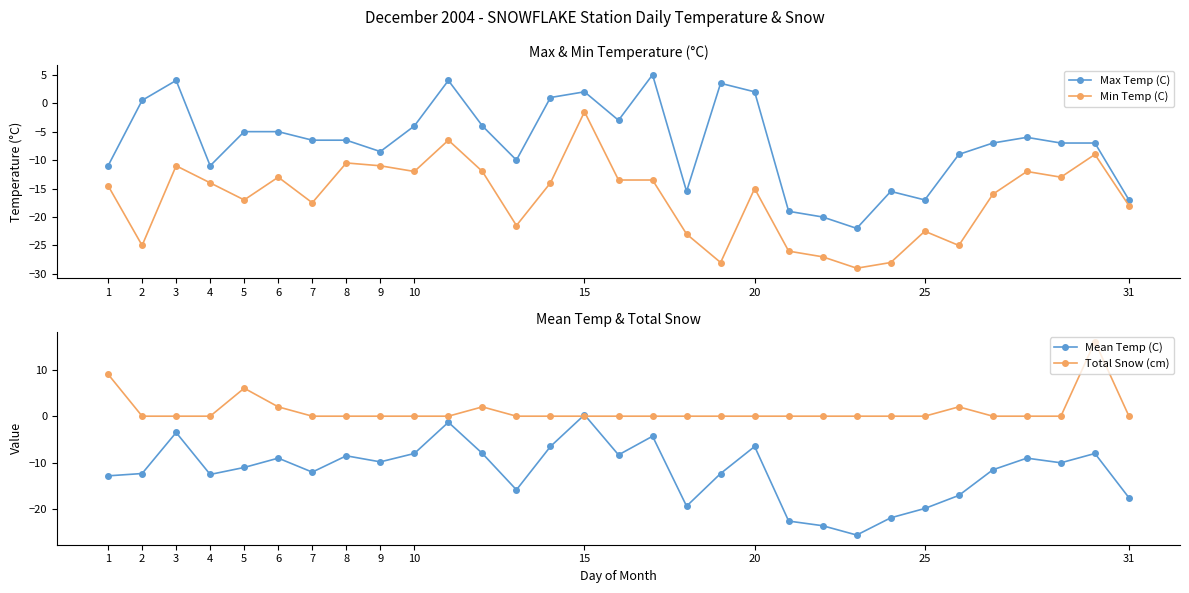

True or false: Max Temp (C) has a value of -4.3 at 7.

False